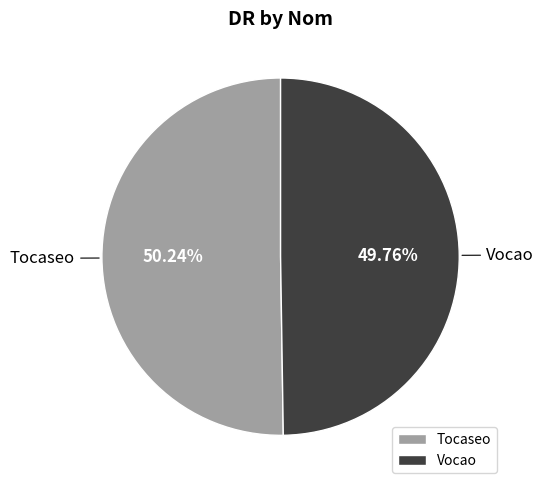

Approximately how many times larger is the value at Vocao compared to Tocaseo?

1.0